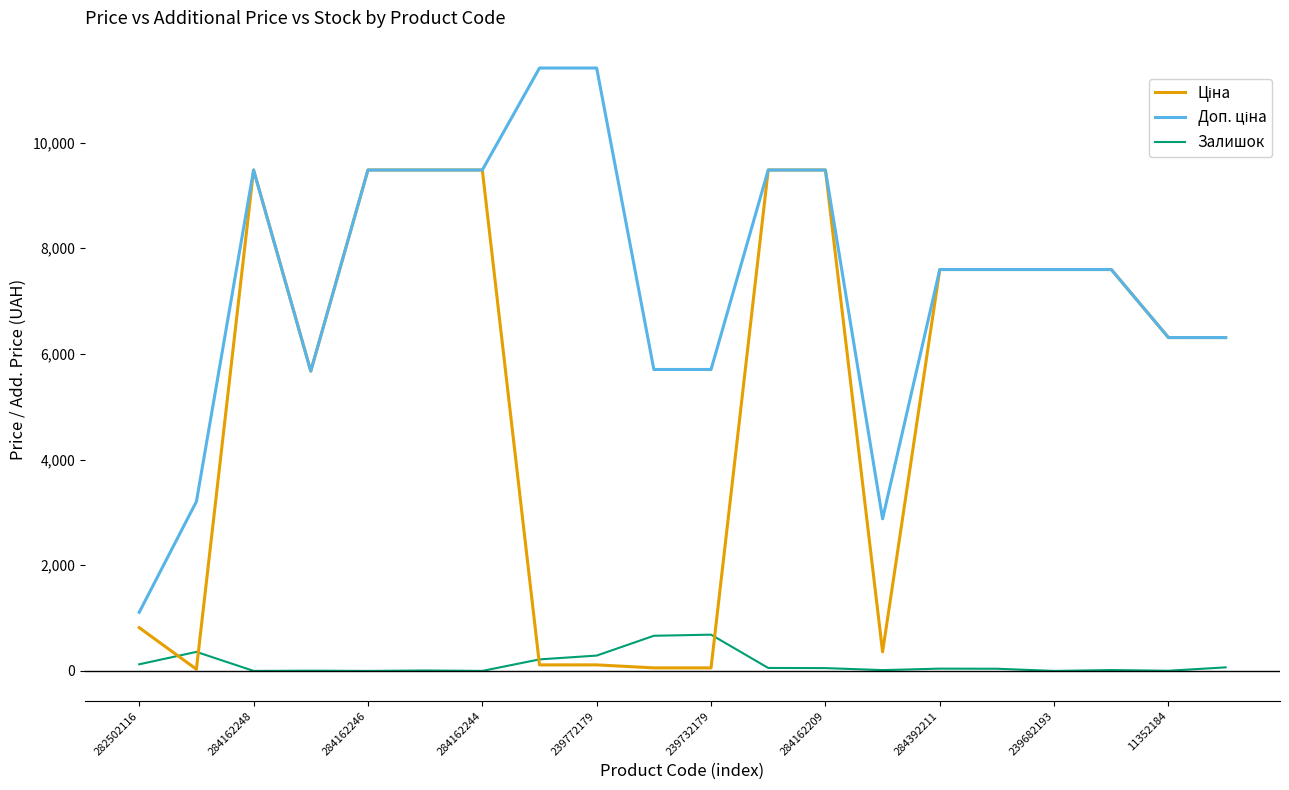

What is the maximum value for Залишок?

686.0